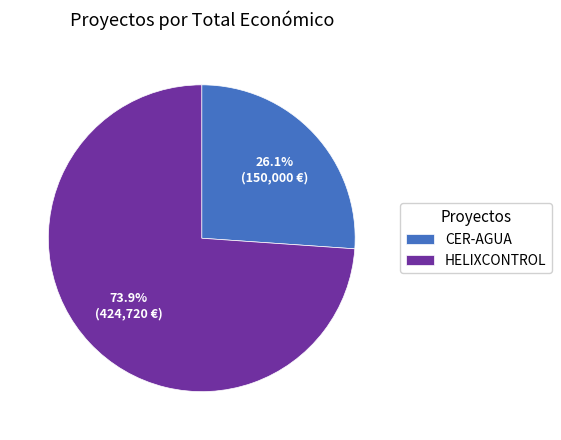

What percentage is the CER-AGUA slice, to the nearest percent?

26%